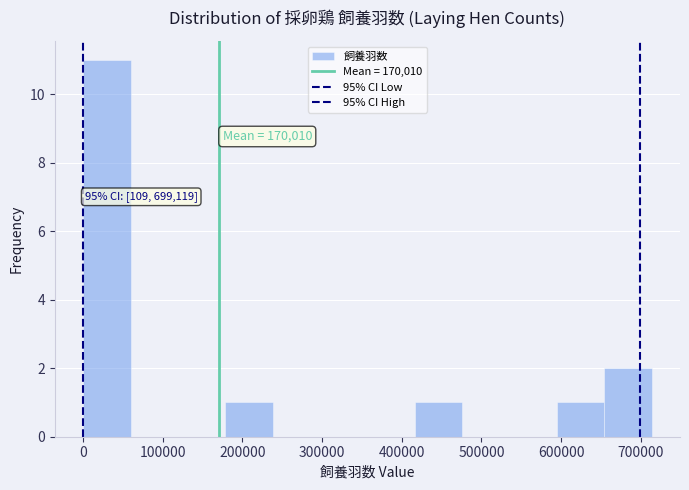

Which range on the x-axis has the tallest bar?

0 to 60000